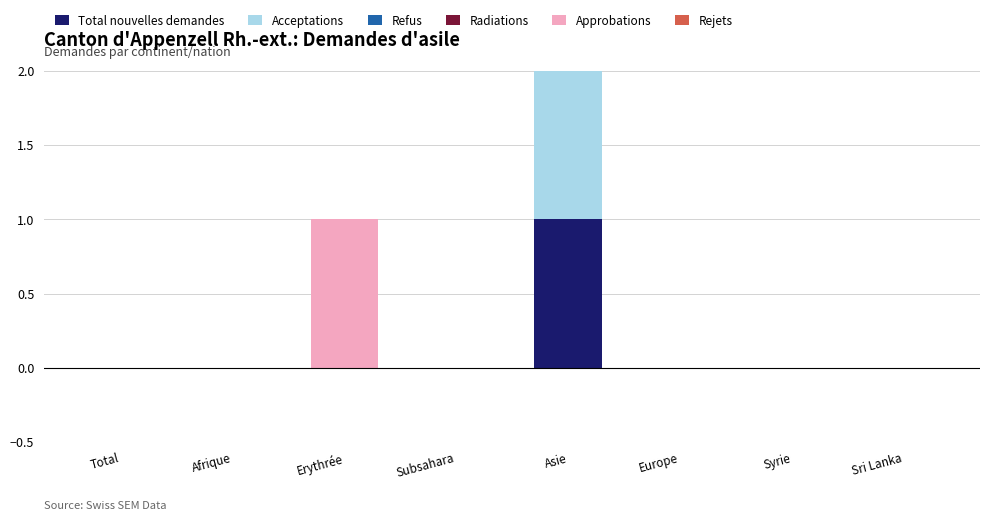

Does the chart contain any negative values?

No